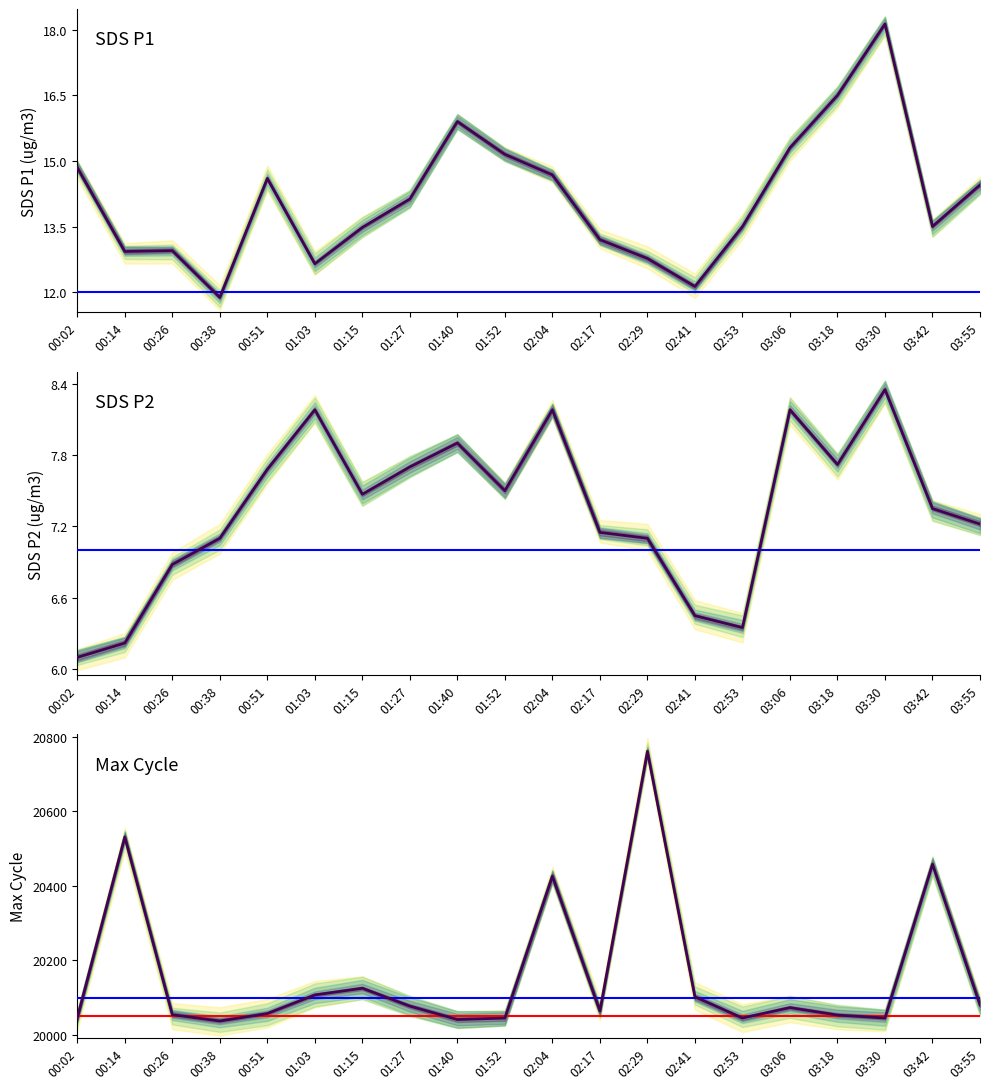

List the labels in order of Max_cycle value, smallest first.

00:38, 01:40, 00:02, 01:52, 02:53, 03:30, 03:18, 00:26, 00:51, 02:17, 03:06, 01:27, 03:55, 02:41, 01:03, 01:15, 02:04, 03:42, 00:14, 02:29